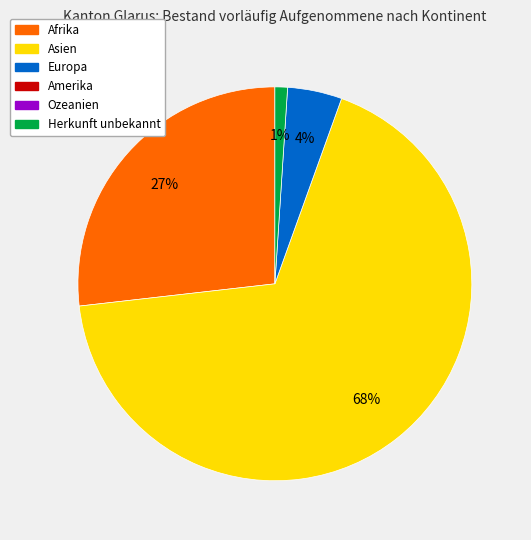

Does any single category account for the majority?

Yes